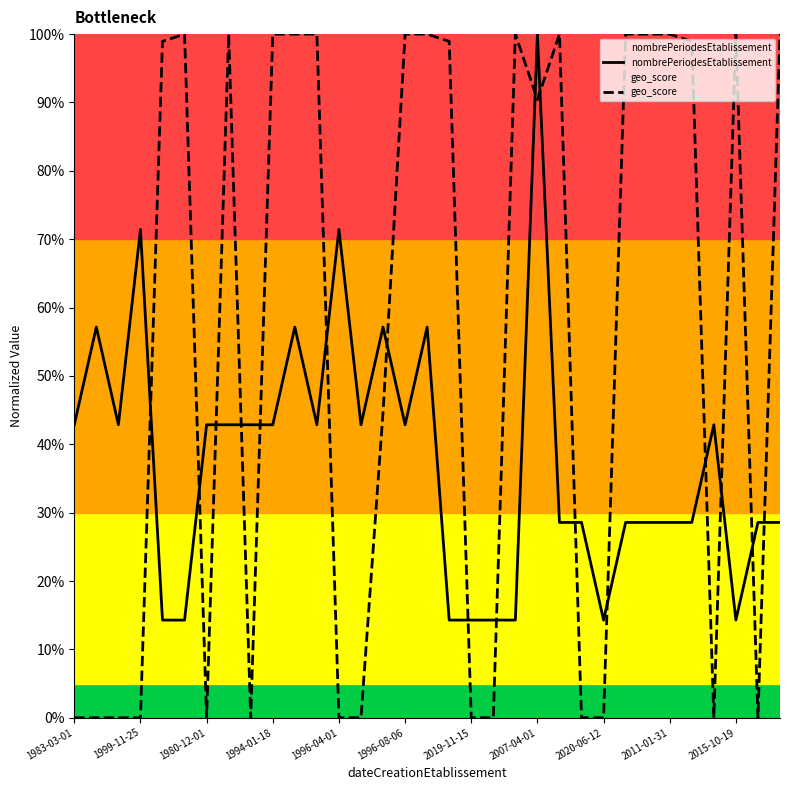

What is the difference between the second highest and minimum values in the nombrePeriodesEtablissement series?

0.6